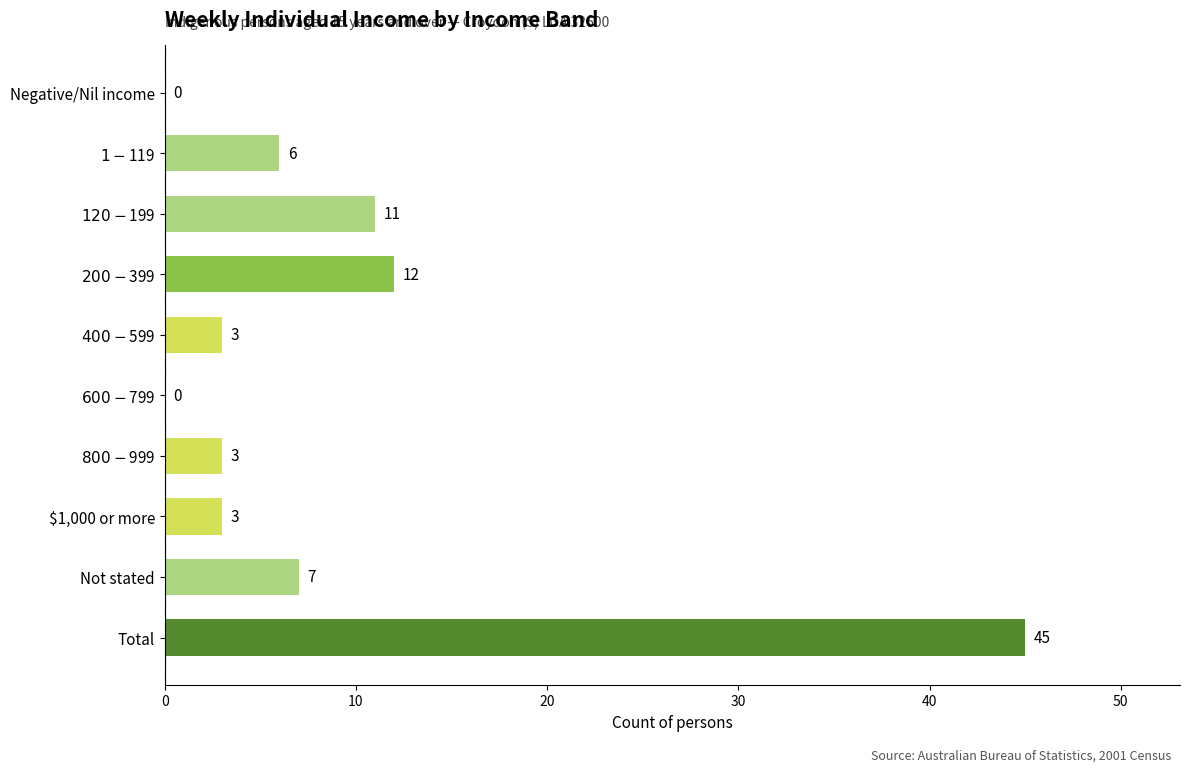

What is the change in value from $1,000 or more to Total?

+42